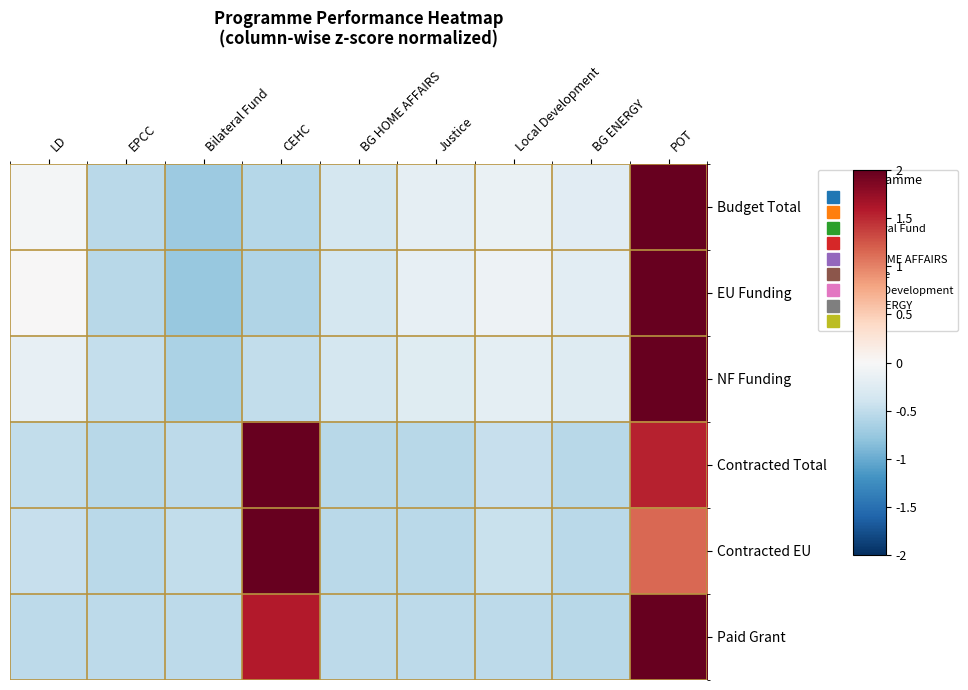

How many data points does each series have?

9